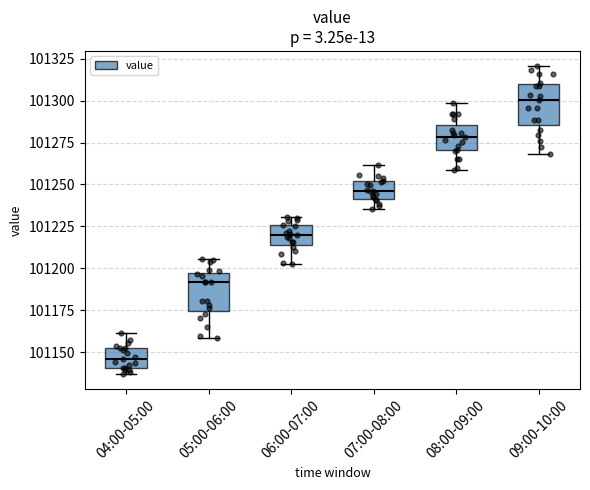

Where is the upper edge of the box for 04:00-05:00 on the y-axis? The values are not printed on the chart, so give them approximately, as read against the axis.

101150